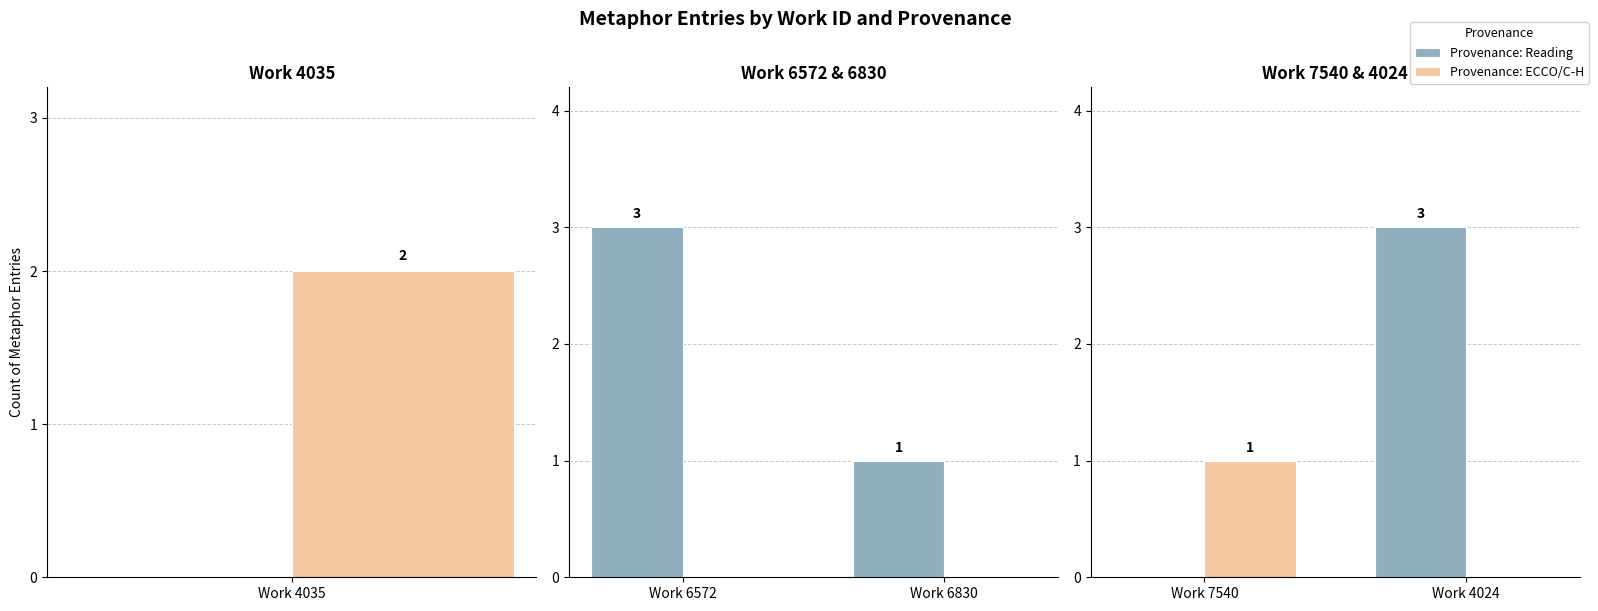

Is the value of Provenance: Reading at Work 4024 greater than the value of Provenance: ECCO/C-H at Work 4024?

Yes